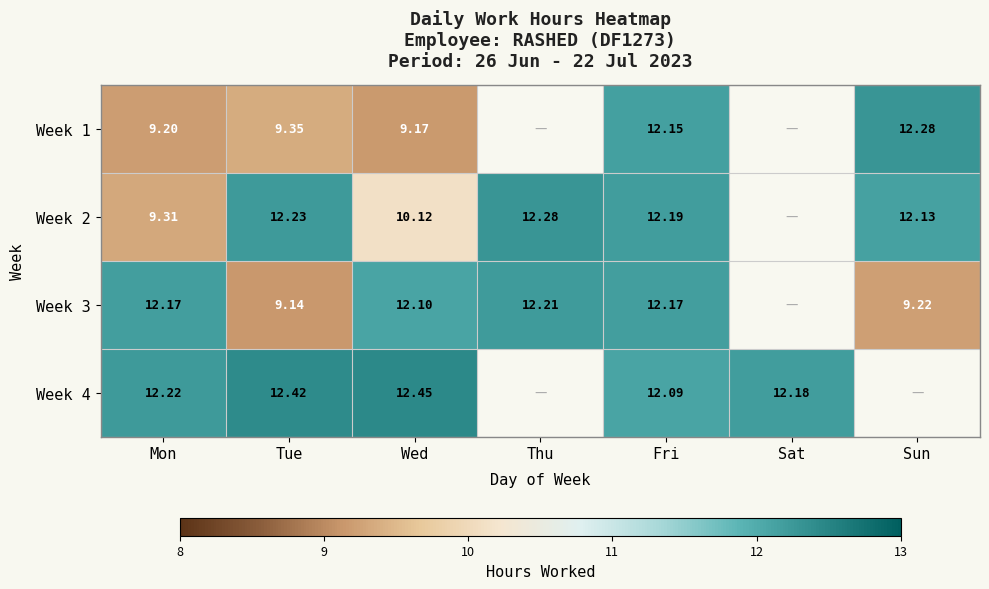

What is the highest value of the Week 1 series?

12.3